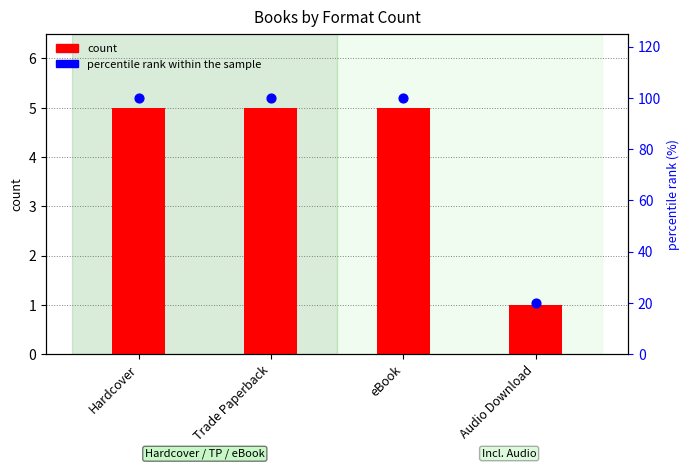

Which series reaches the maximum Y coordinate?

percentile rank within the sample